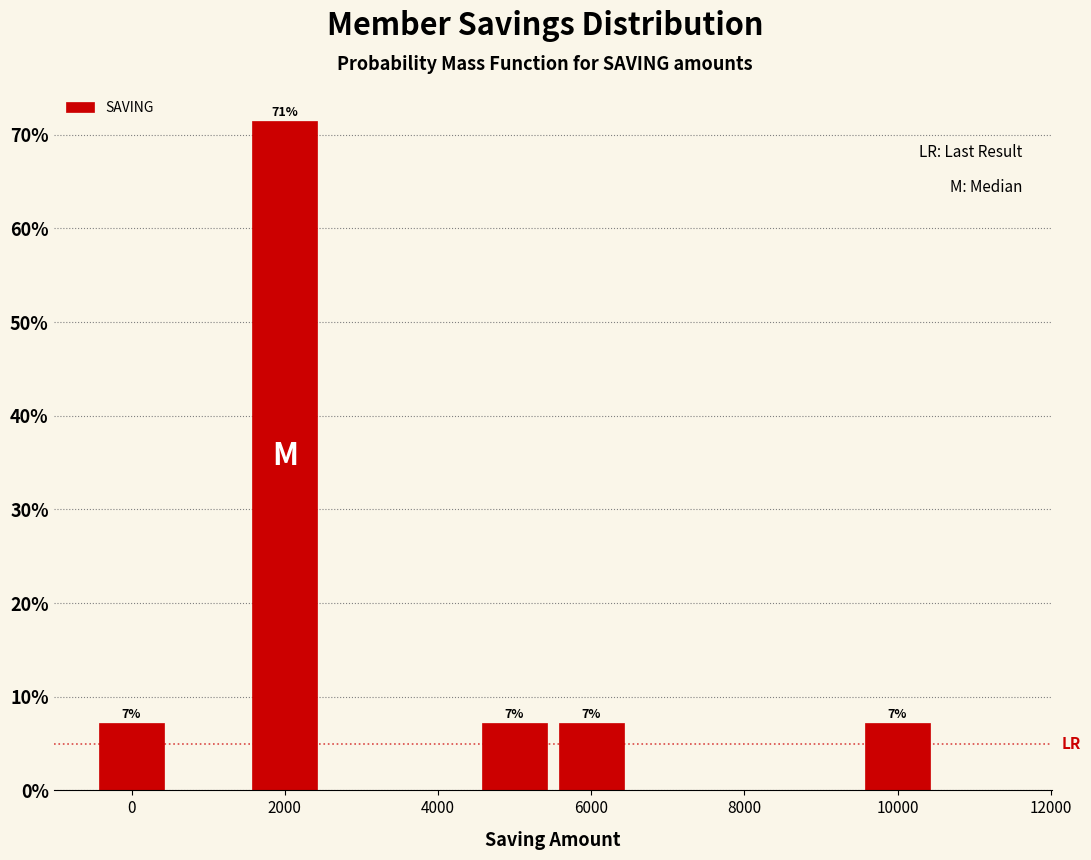

Over which range of the x-axis is the bar tallest?

1500 to 2500